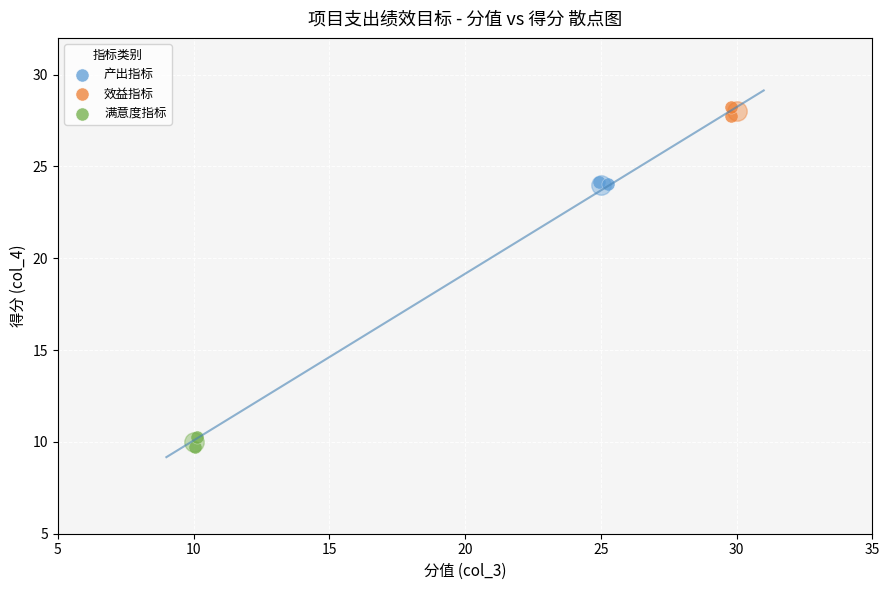

Which series reaches the maximum Y coordinate?

效益指标